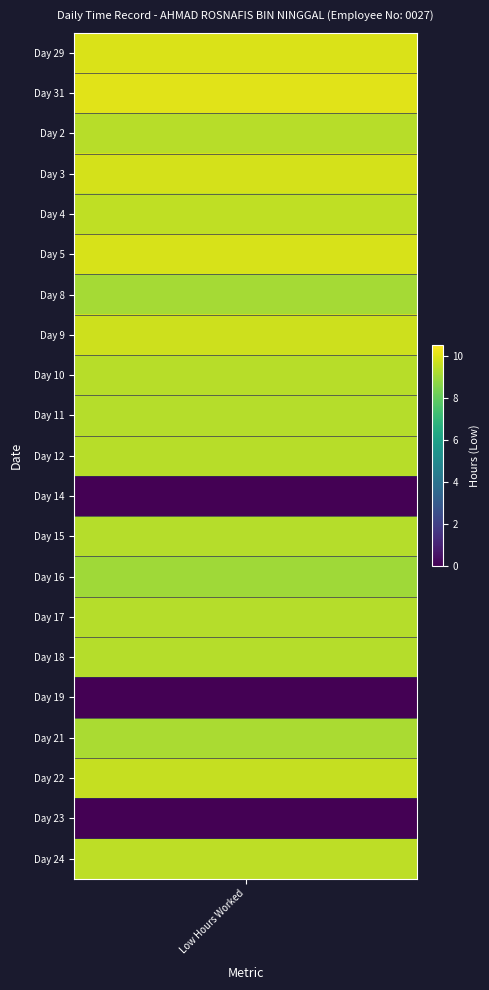

True or false: 12 has a value of 0.0 at 4.

True